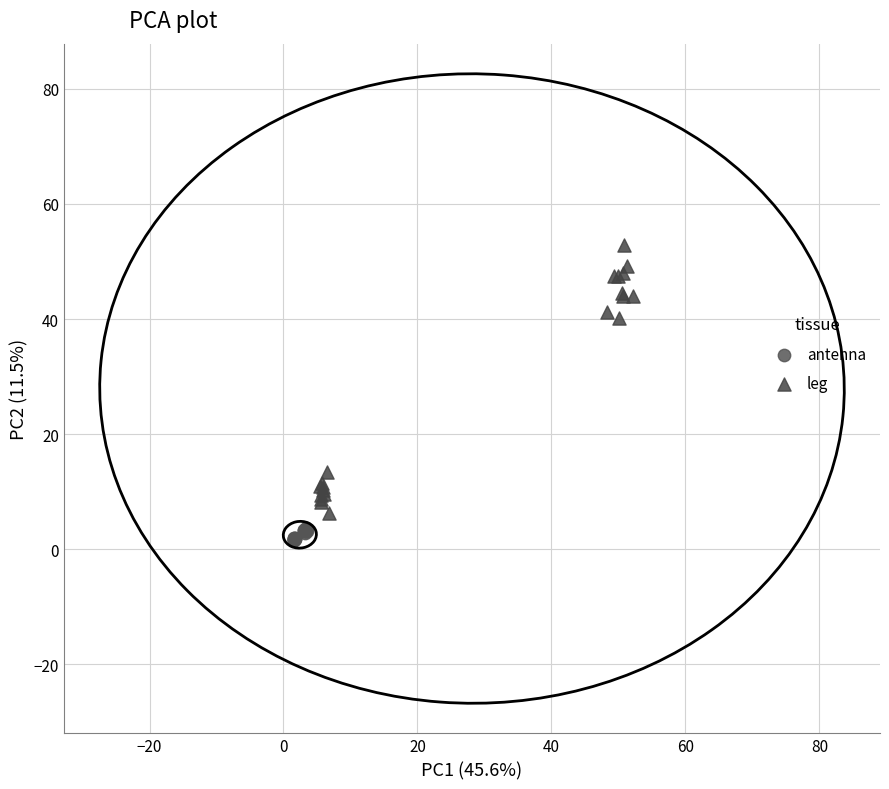

Which series reaches the minimum Y coordinate?

antenna